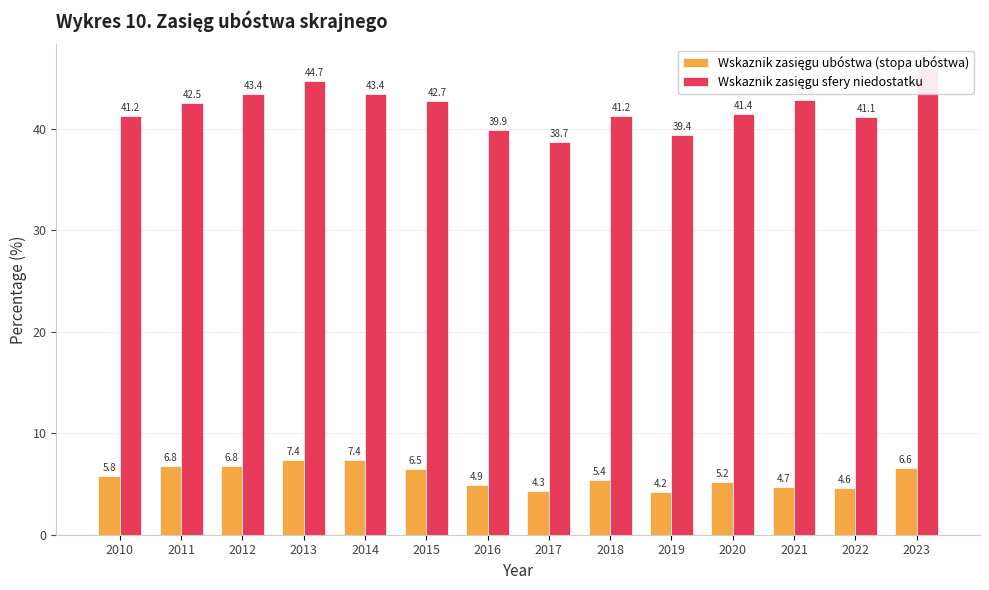

What is the average value of the Wskaznik zasięgu ubóstwa (stopa ubóstwa) series?

5.8